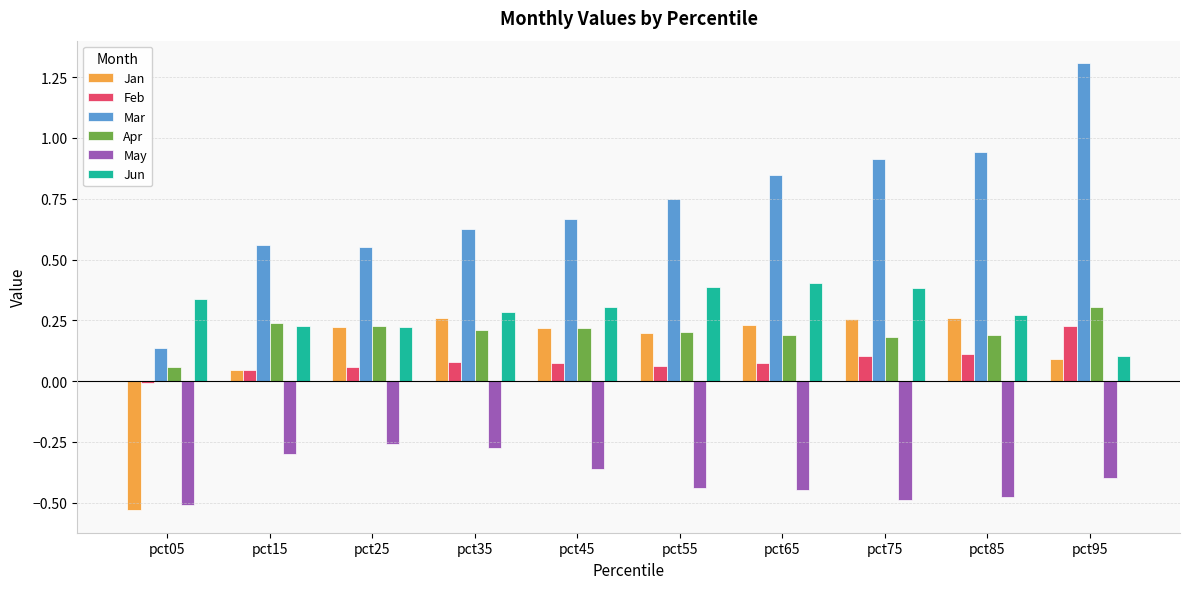

How many values in the Jan series are below 0?

1